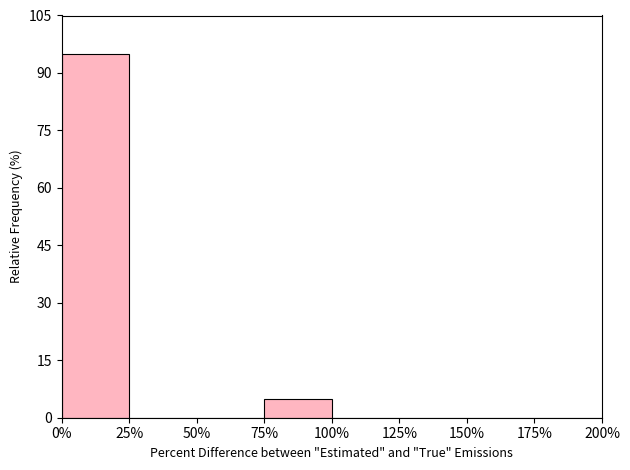

Reading left to right, transcribe this chart: for each bar, give the range it covers on the x-axis and its height. The values are not printed on the chart, so give them approximately, as read against the axis.

0% to 25%: 96
25% to 50%: 0
50% to 75%: 0
75% to 100%: 6
100% to 125%: 0
125% to 150%: 0
150% to 175%: 0
175% to 200%: 0